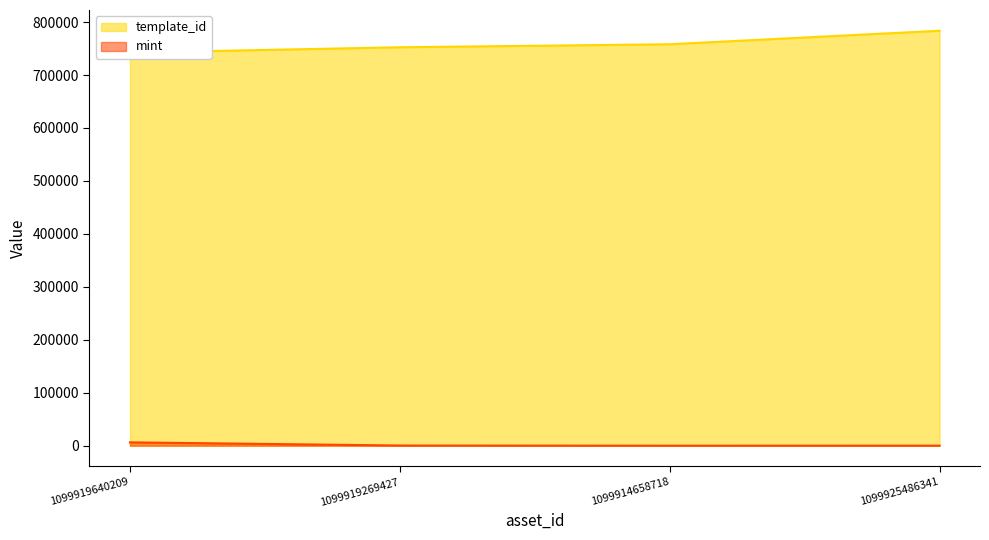

How many lines are shown in the chart?

2